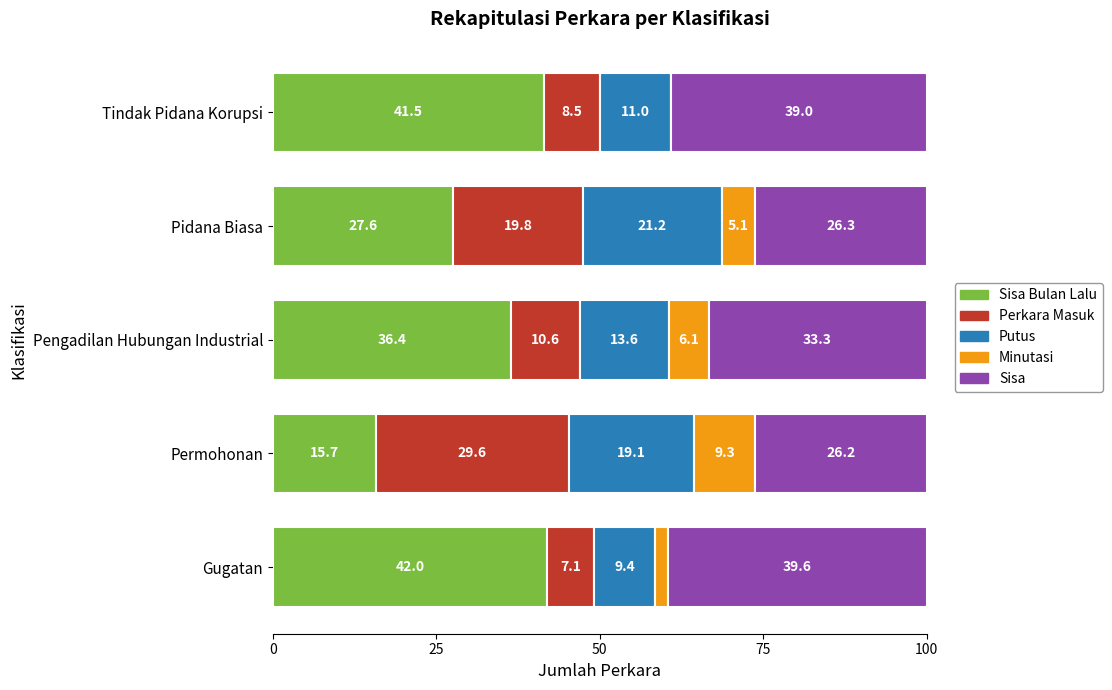

What is the total value across all series at Pengadilan Hubungan Industrial?

100.0